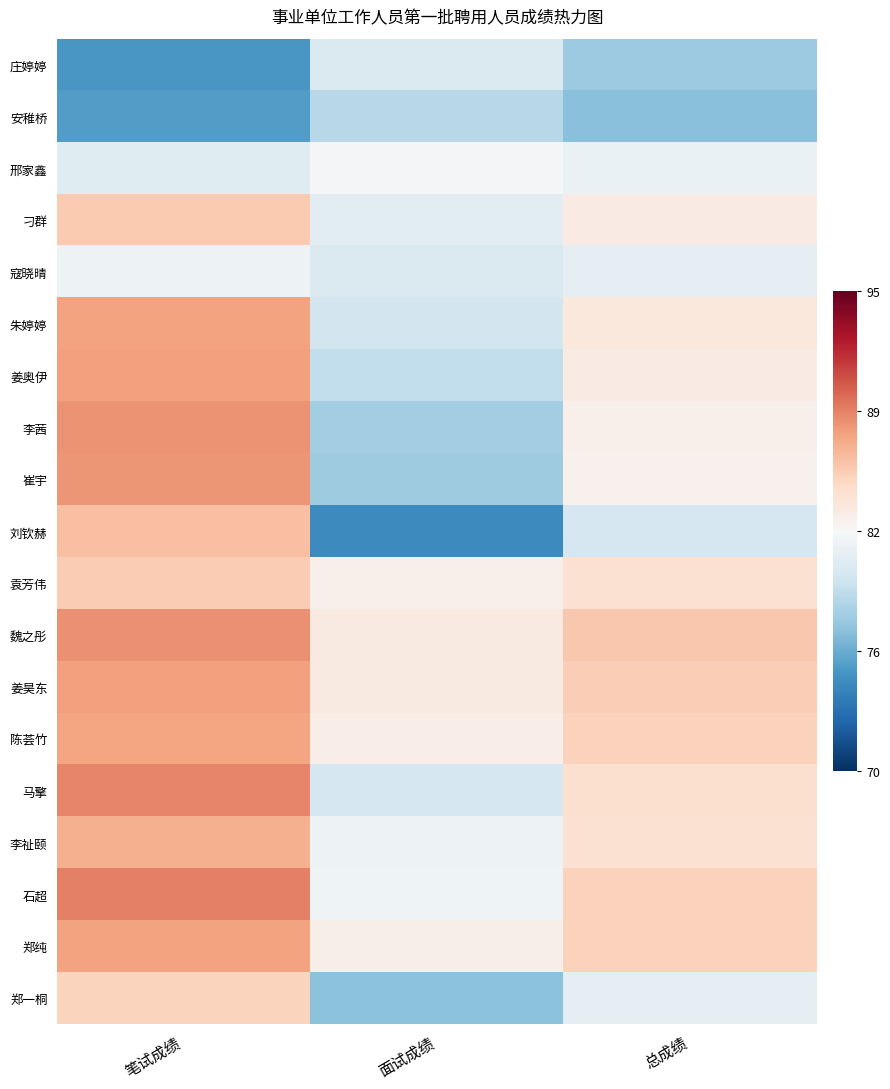

Reading left to right, extract all data points from this chart.

庄婷婷: 笔试成绩=-0.6	面试成绩=-0.1	总成绩=-0.4
安稚桥: 笔试成绩=-0.6	面试成绩=-0.3	总成绩=-0.4
邢家鑫: 笔试成绩=-0.1	面试成绩=-0.0	总成绩=-0.1
刁群: 笔试成绩=0.3	面试成绩=-0.1	总成绩=0.1
寇晓晴: 笔试成绩=-0.1	面试成绩=-0.1	总成绩=-0.1
朱婷婷: 笔试成绩=0.4	面试成绩=-0.2	总成绩=0.1
姜奥伊: 笔试成绩=0.4	面试成绩=-0.2	总成绩=0.1
李茜: 笔试成绩=0.4	面试成绩=-0.3	总成绩=0.1
崔宇: 笔试成绩=0.4	面试成绩=-0.4	总成绩=0.0
刘钦赫: 笔试成绩=0.3	面试成绩=-0.6	总成绩=-0.2
袁芳伟: 笔试成绩=0.3	面试成绩=0.0	总成绩=0.1
魏之彤: 笔试成绩=0.5	面试成绩=0.1	总成绩=0.3
姜昊东: 笔试成绩=0.4	面试成绩=0.1	总成绩=0.2
陈荟竹: 笔试成绩=0.4	面试成绩=0.1	总成绩=0.2
马擎: 笔试成绩=0.5	面试成绩=-0.2	总成绩=0.2
李祉颐: 笔试成绩=0.4	面试成绩=-0.0	总成绩=0.2
石超: 笔试成绩=0.5	面试成绩=-0.0	总成绩=0.2
郑纯: 笔试成绩=0.4	面试成绩=0.1	总成绩=0.2
郑一桐: 笔试成绩=0.2	面试成绩=-0.4	总成绩=-0.1